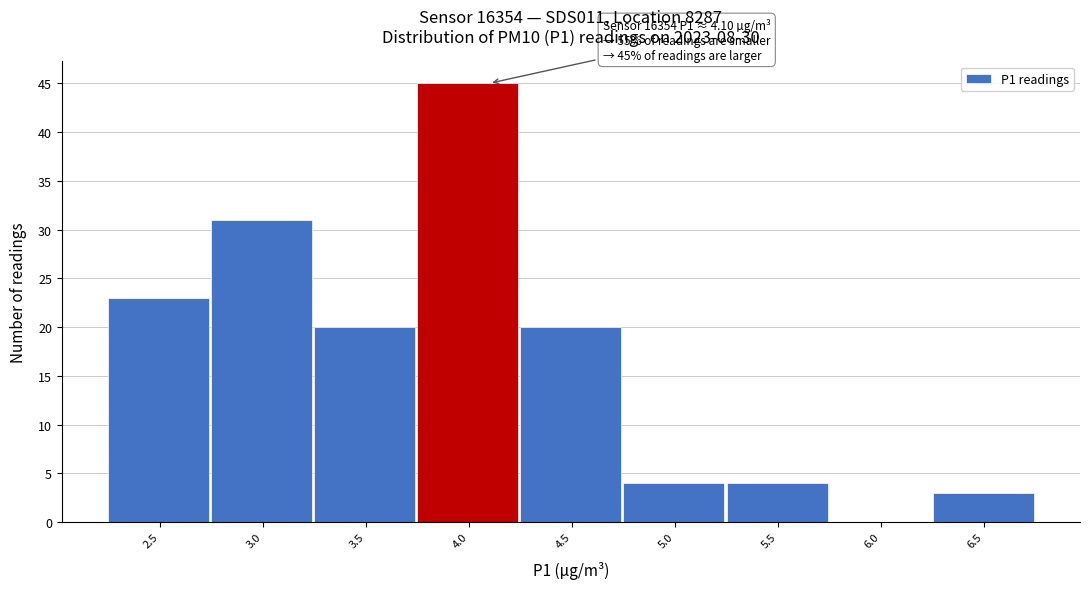

Reading left to right, what are all the values shown in this chart?

2.5=23	3.0=31	3.5=20	4.0=45	4.5=20	5.0=4	5.5=4	6.0=0	6.5=3